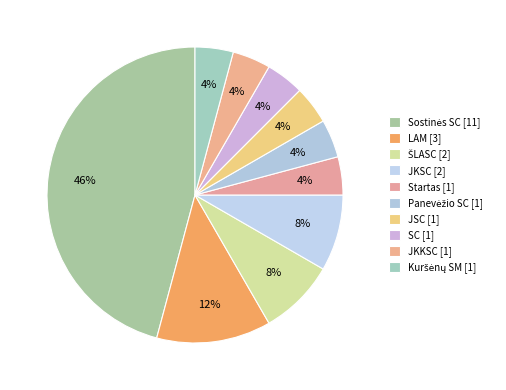

Is it true that JKKSC is 4% of the pie?

True